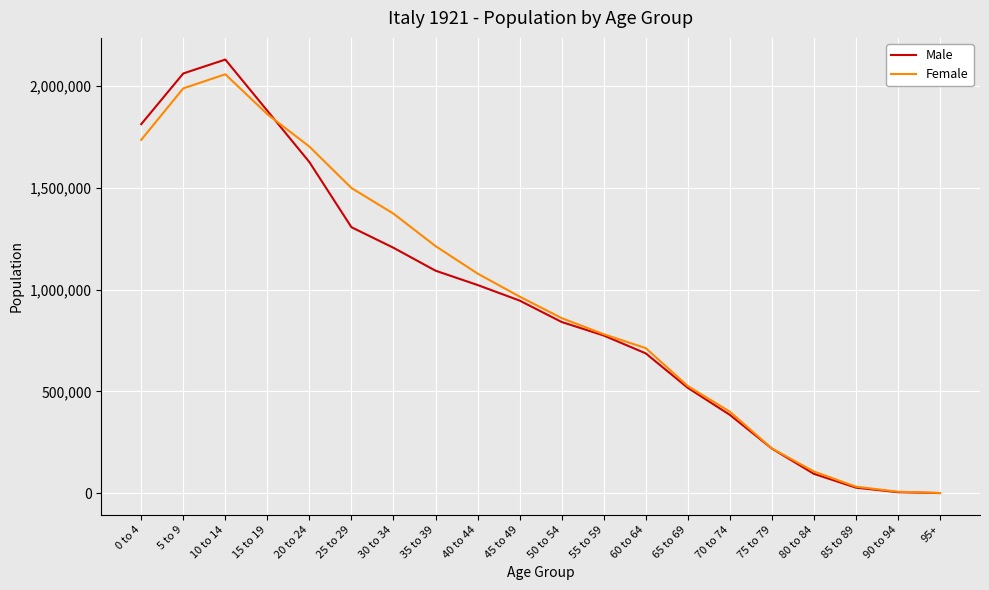

Is this an area chart (filled region under the line)?

No